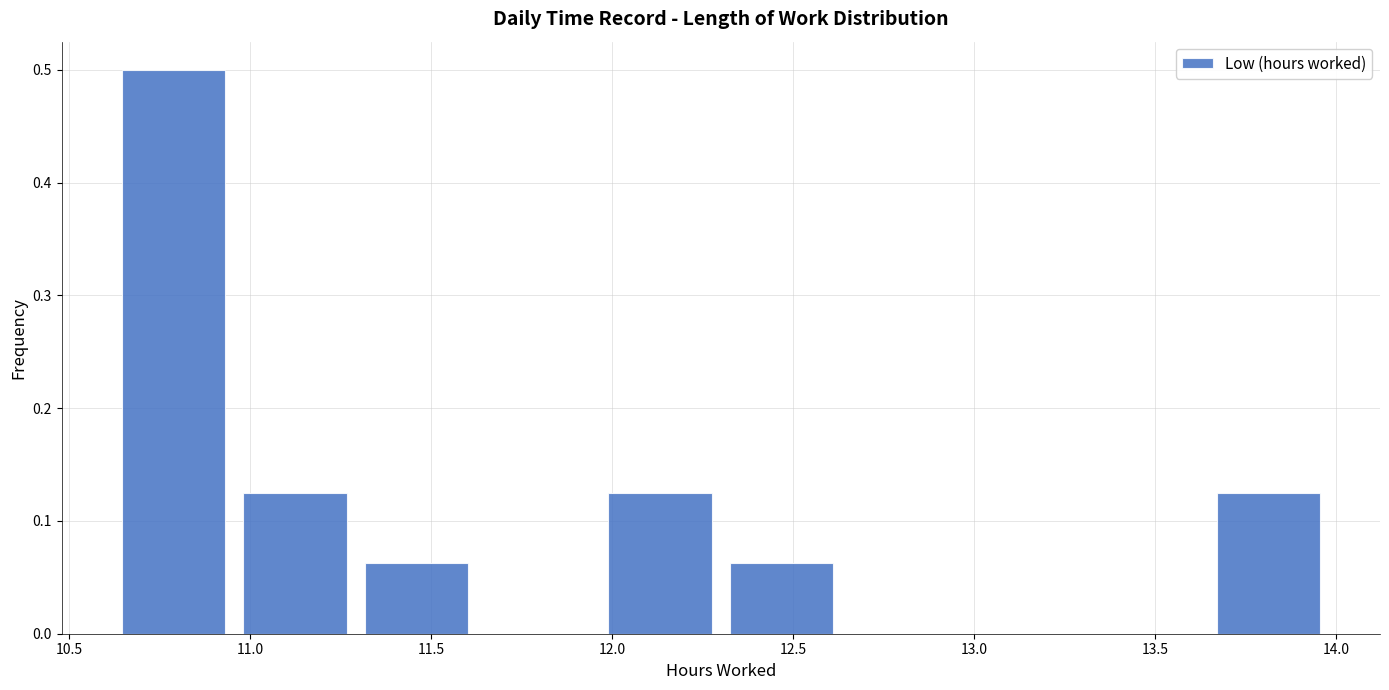

Over which range of the x-axis is the bar tallest?

10.60 to 10.95